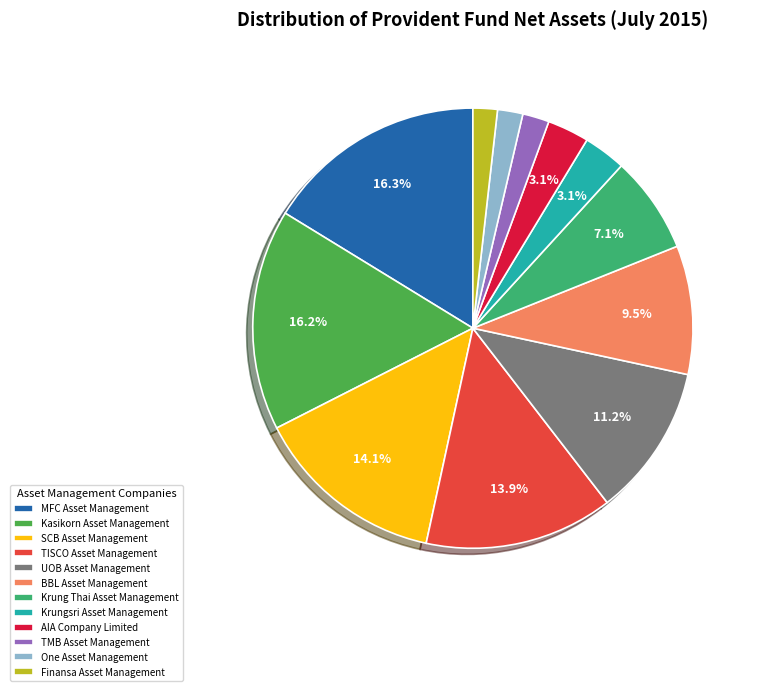

Does any single category account for the majority?

No